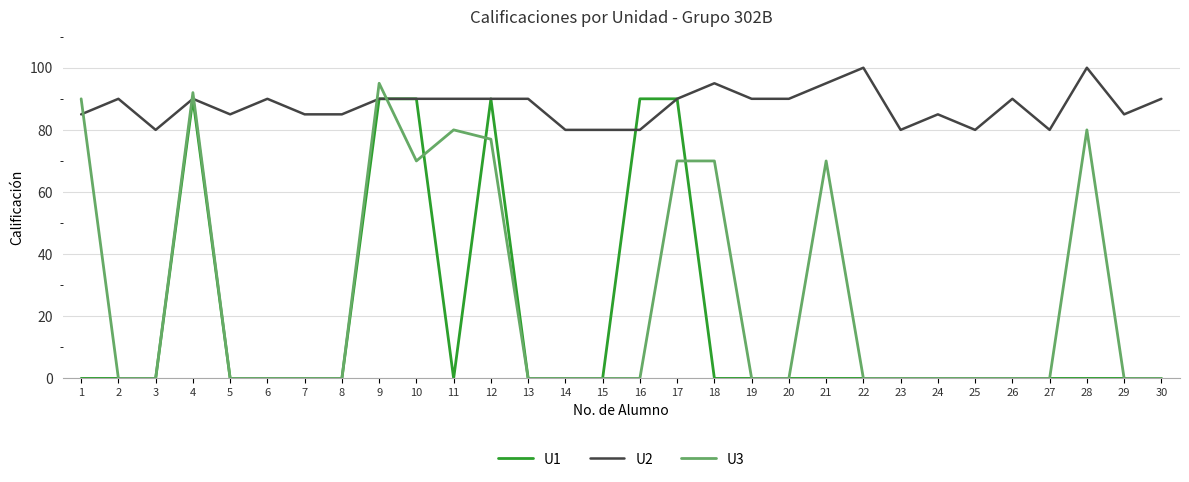

What is the difference between the maximum and minimum values in the U1 series?

90